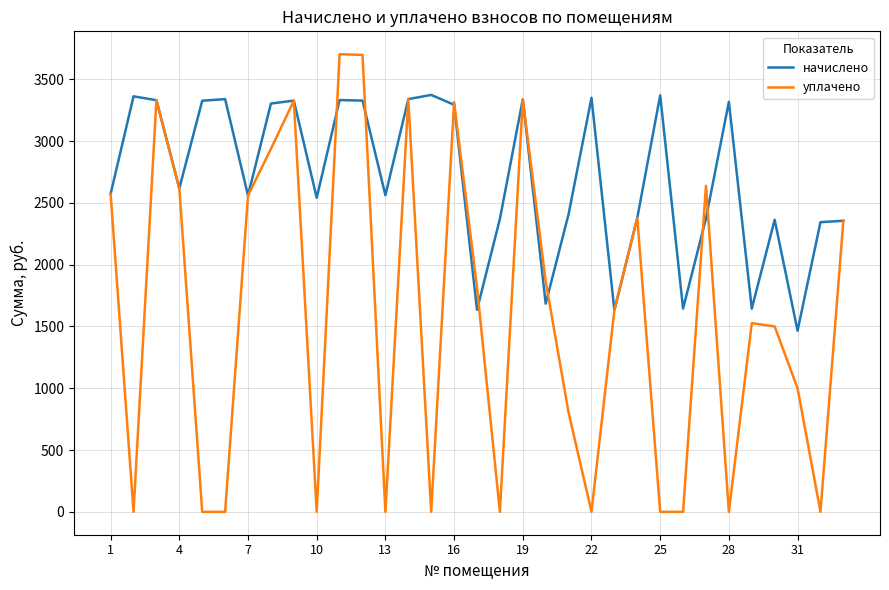

What is the greatest value displayed?

3703.4